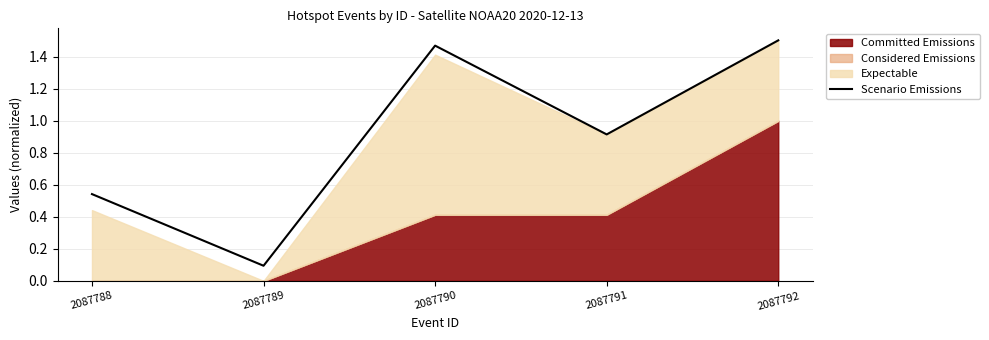

Which has a higher value, 2087792 or 2087790?

2087792